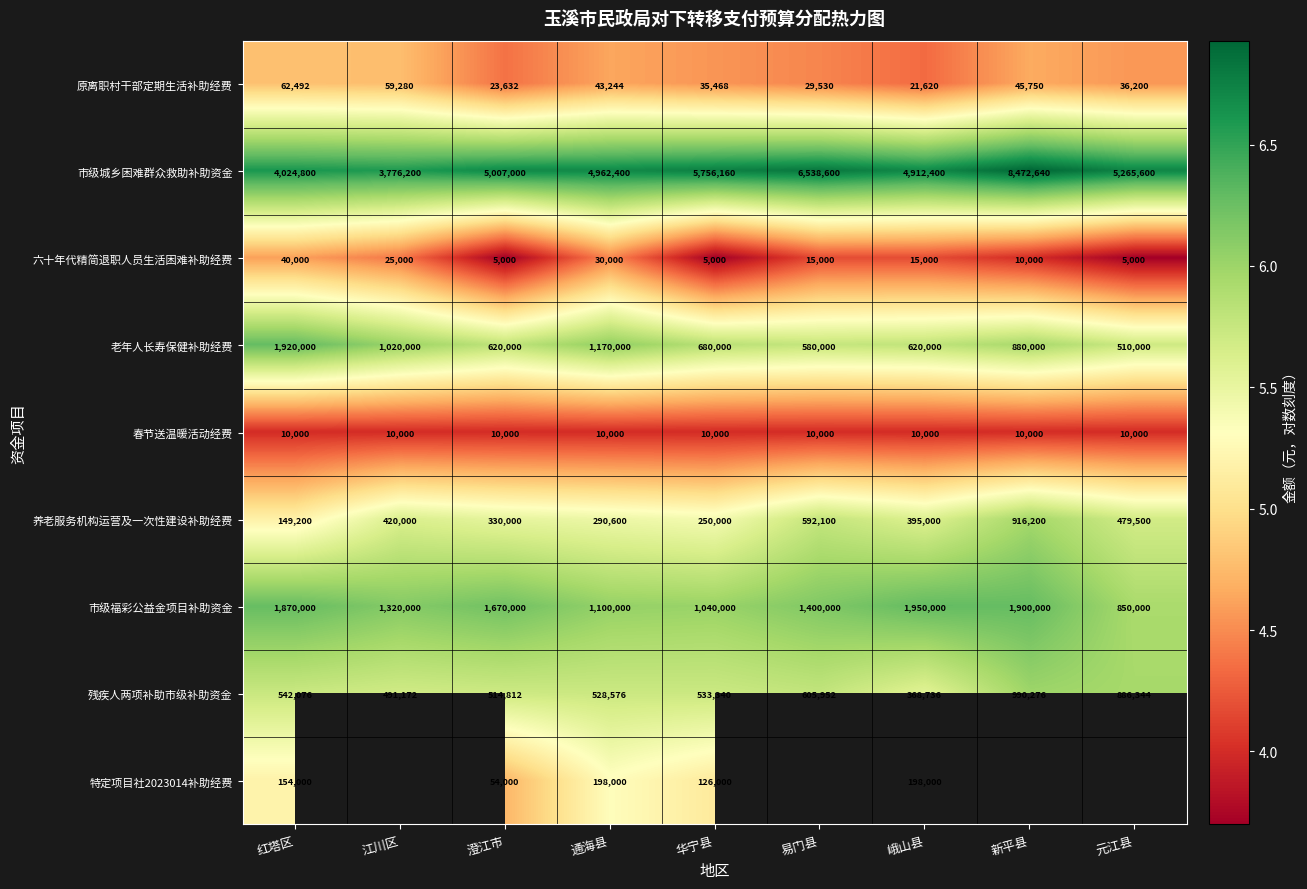

The value of 养老服务机构运营及一次性建设补助经费 at 峨山县 is 9.1. True or false?

False